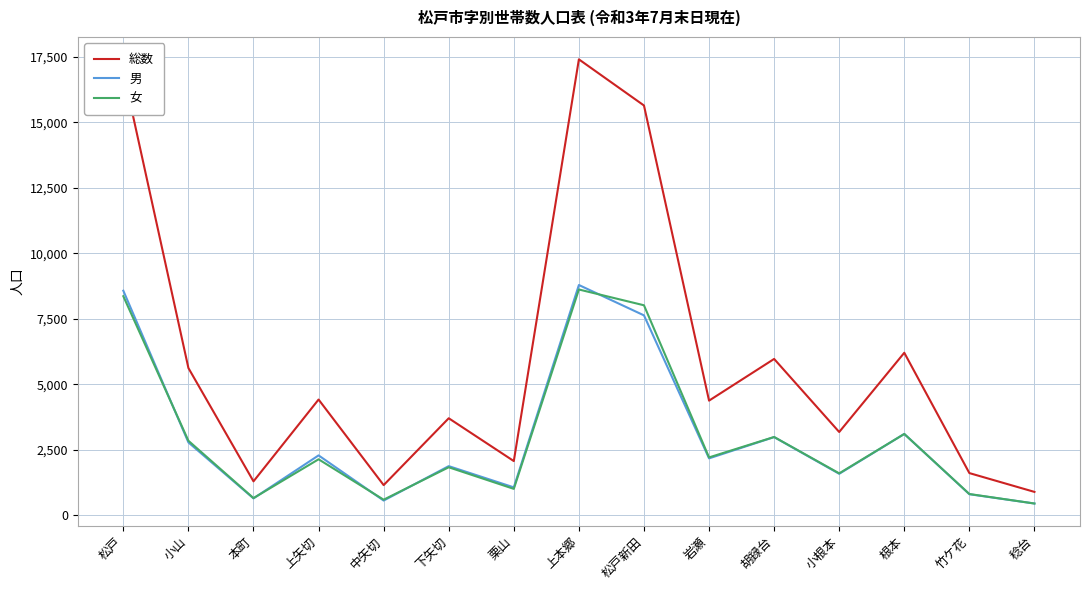

The 男 series shows 444 at 稔台. True or false?

True